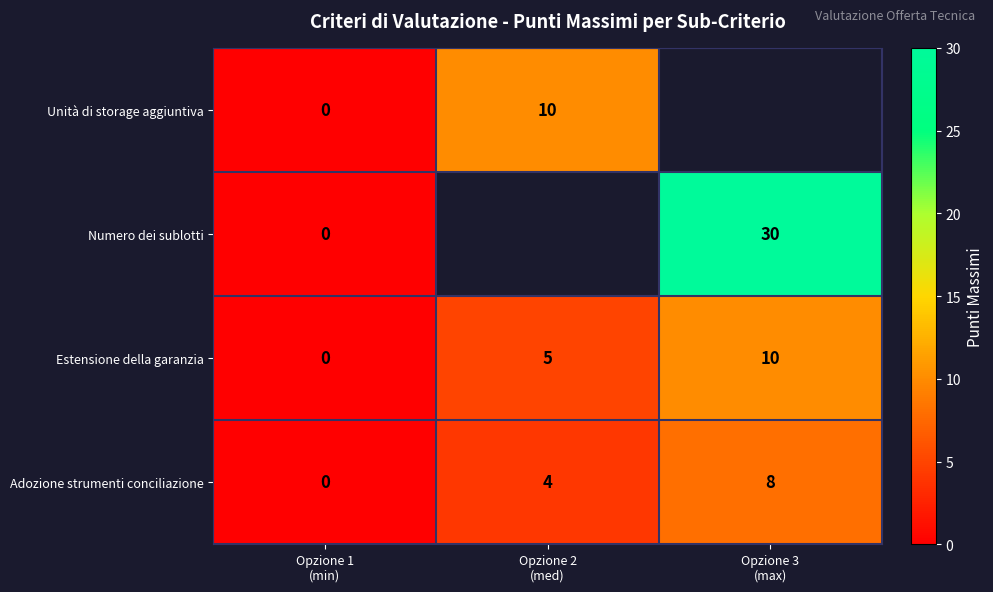

Count the Adozione strumenti conciliazione values in the range 0 to 8.

3